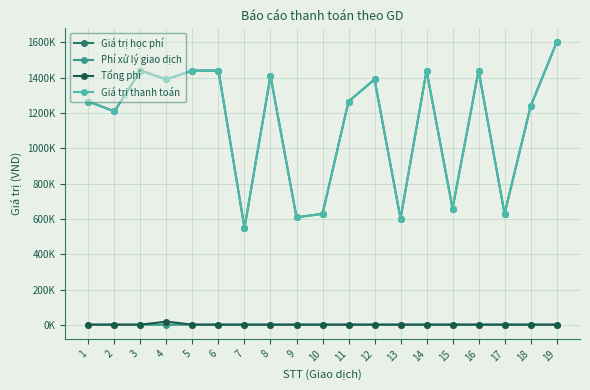

At which label is Giá trị học phí closest to 1074500?

2